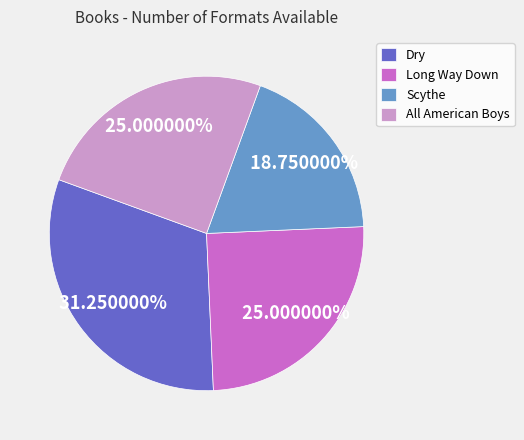

To the nearest percent, what percentage of the pie is Scythe?

19%